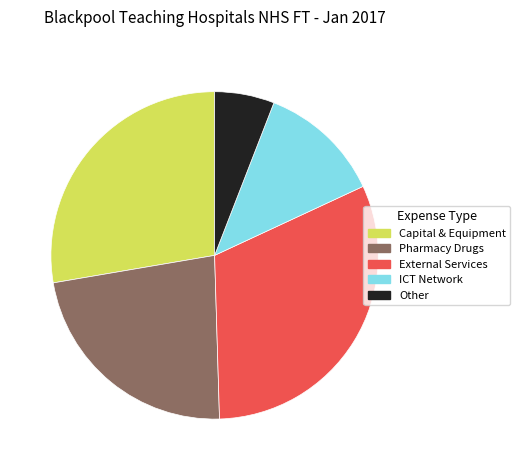

Is there any slice that represents more than half of the pie?

No